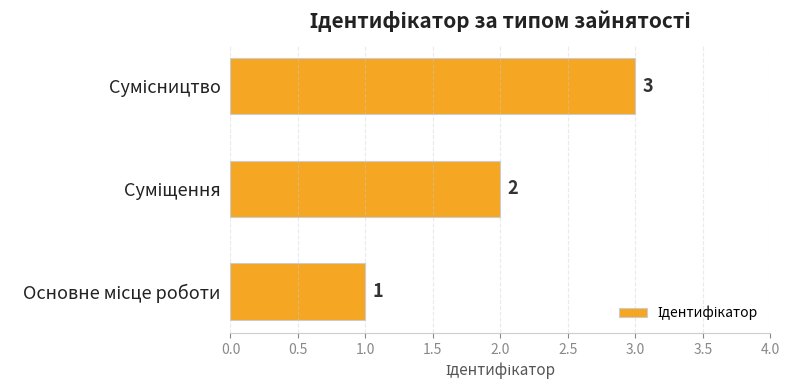

What is the difference between the maximum and second lowest values?

1